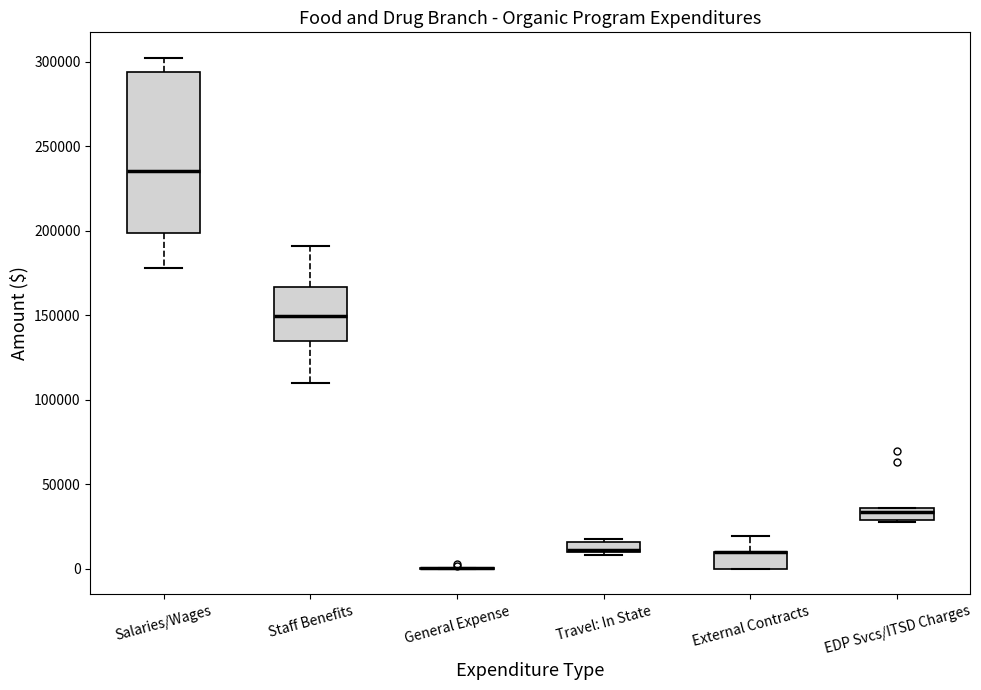

Which box is the tallest, from its lower edge to its upper edge?

Salaries/Wages